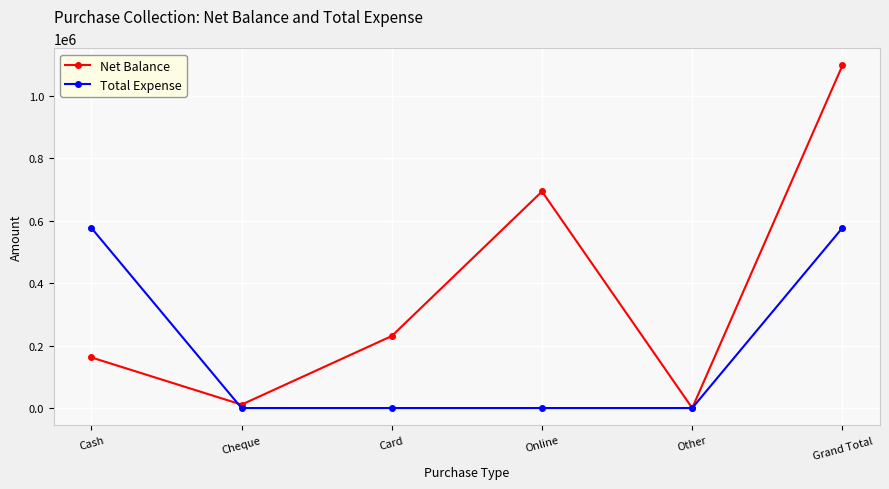

Which series changed the most between Online and Grand Total?

Total Expense